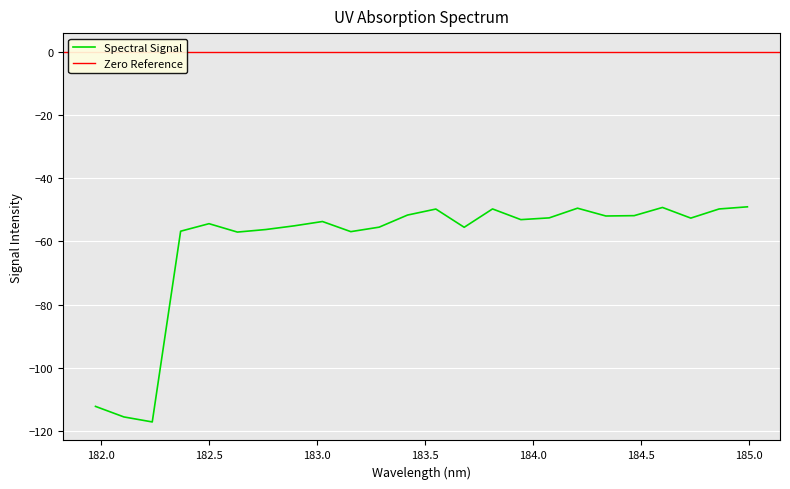

The value at 184.9911297472 is -20.1. True or false?

False